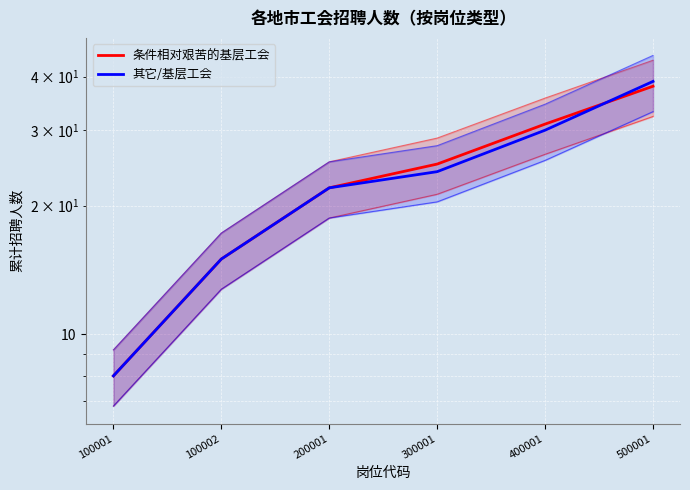

Which series has the largest total across all categories?

条件相对艰苦的基层工会